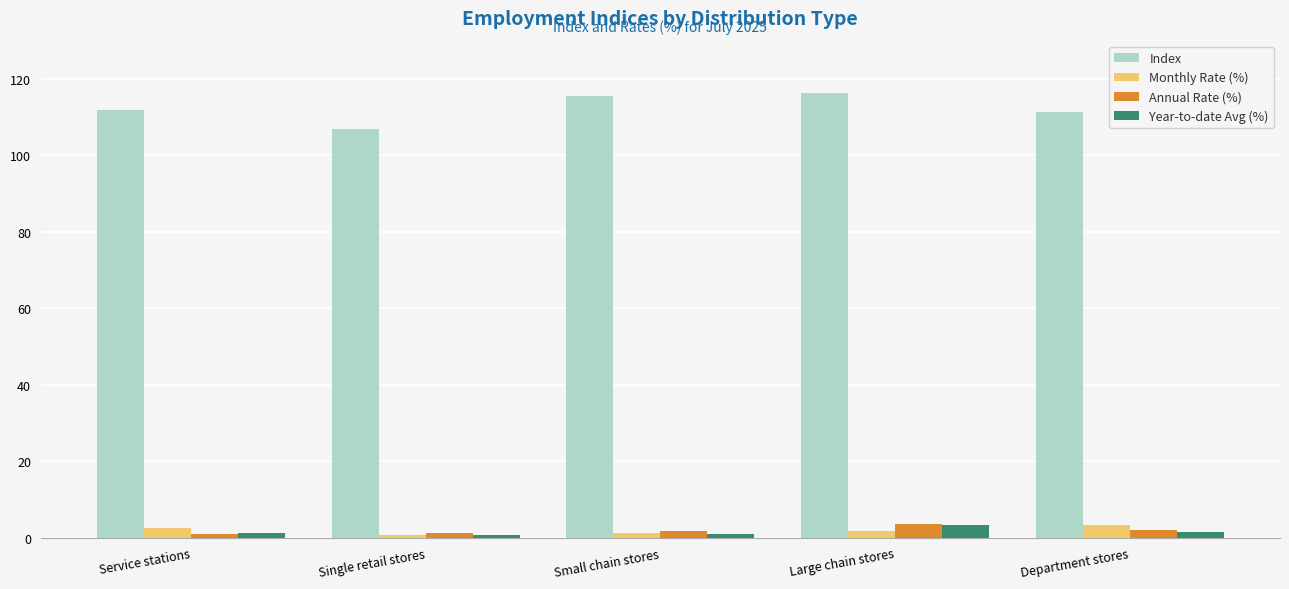

At which category is the sum across all series the highest?

Large chain stores